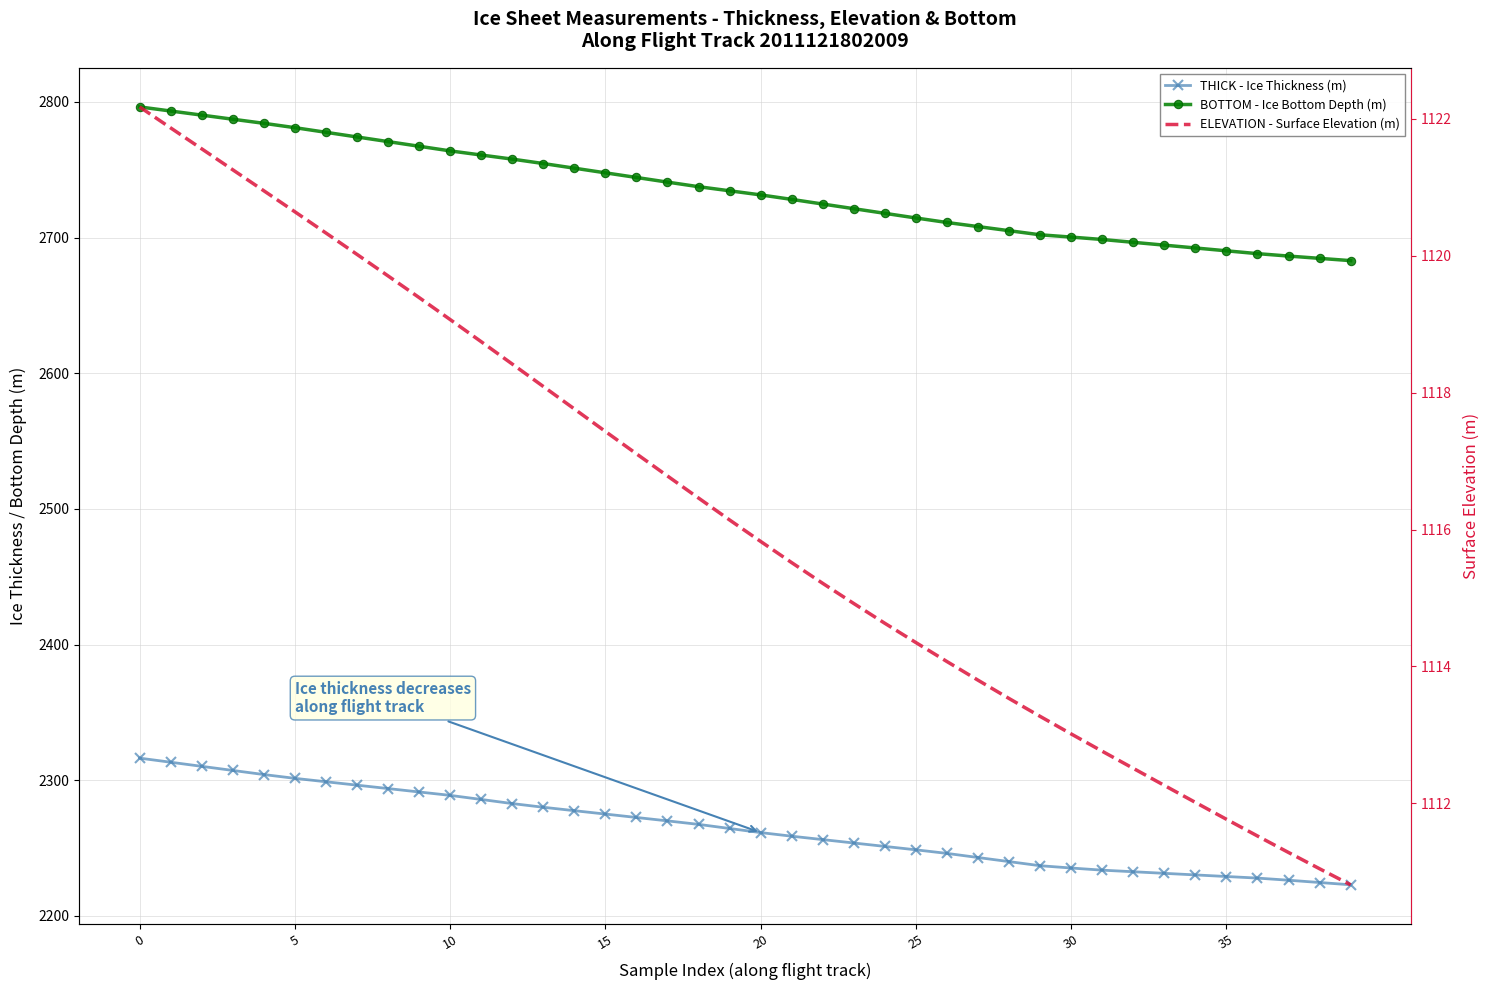

True or false: ELEVATION - Surface Elevation (m) and THICK - Ice Thickness (m) cross at least once.

False